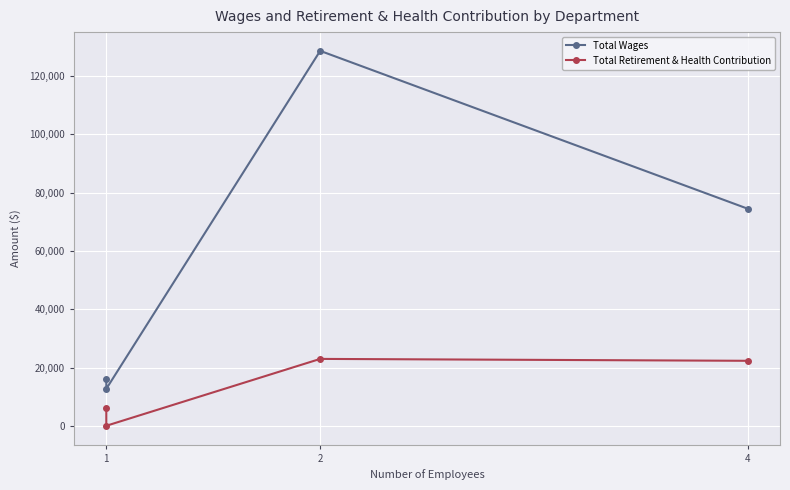

Does the chart display data point markers on the line(s)?

Yes